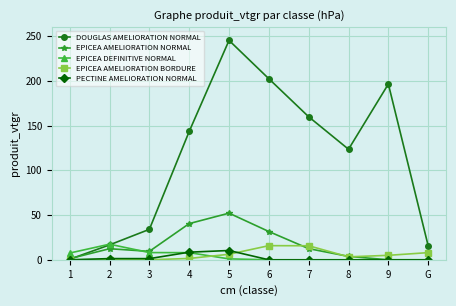

What is the maximum value for PECTINE AMELIORATION NORMAL?

10.4